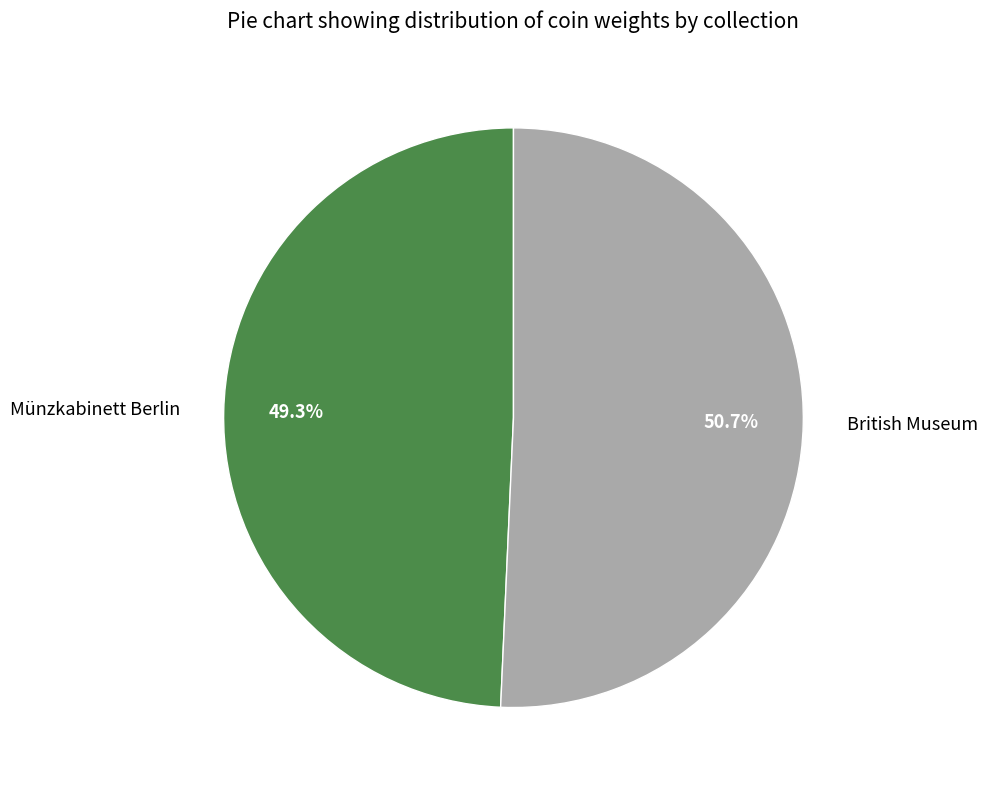

To the nearest percent, what is the combined percentage of British Museum and Münzkabinett Berlin?

100%